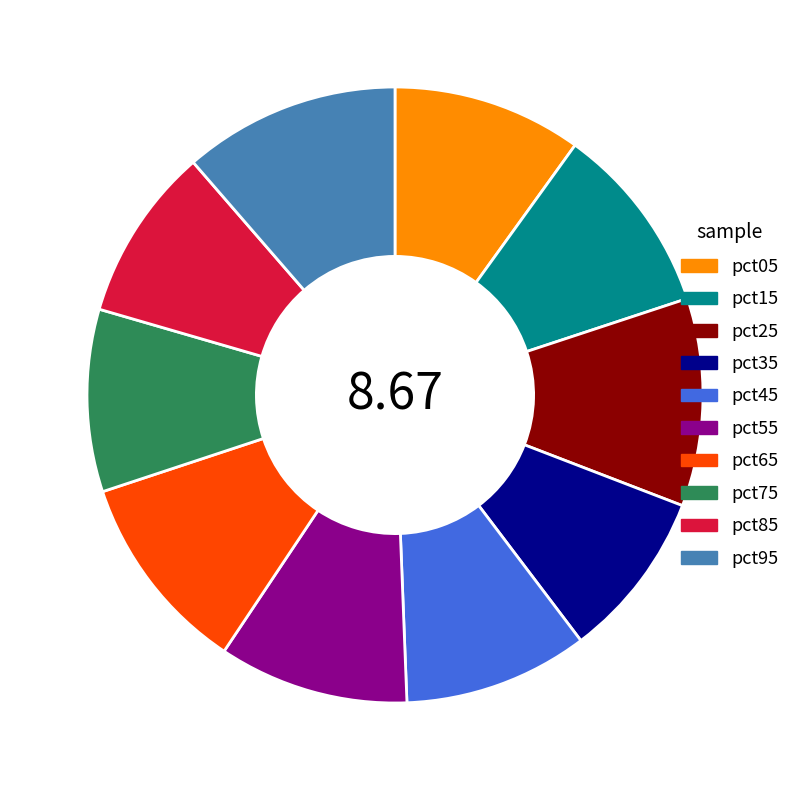

Is the sum of pct05 and pct95 greater than half?

No